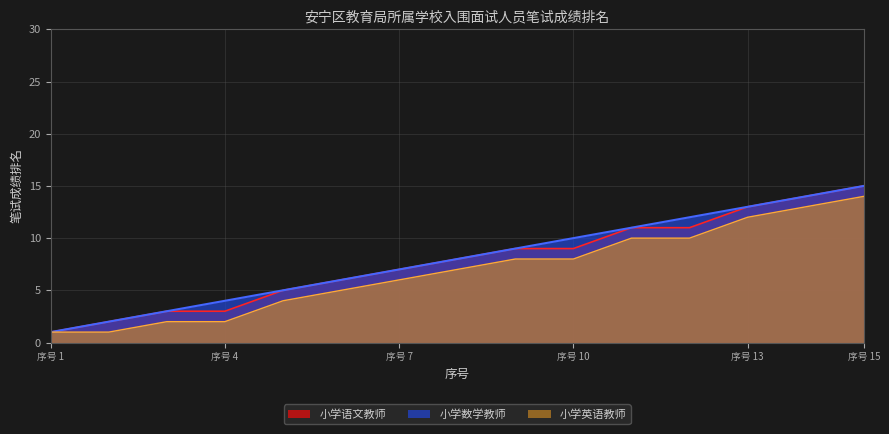

What are all the series names shown in the legend?

小学语文教师, 小学数学教师, 小学英语教师